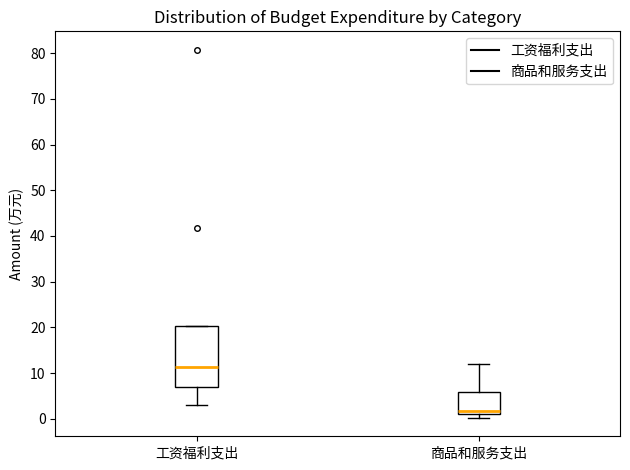

Reading left to right, read every box against the y-axis: the position of its median line, the range the box covers, and the ends of its whiskers. The values are not printed on the chart, so give them approximately, as read against the axis.

工资福利支出: median 11, box 7 to 20, whiskers 3 to 20
商品和服务支出: median 2, box 1 to 6, whiskers 0 to 12